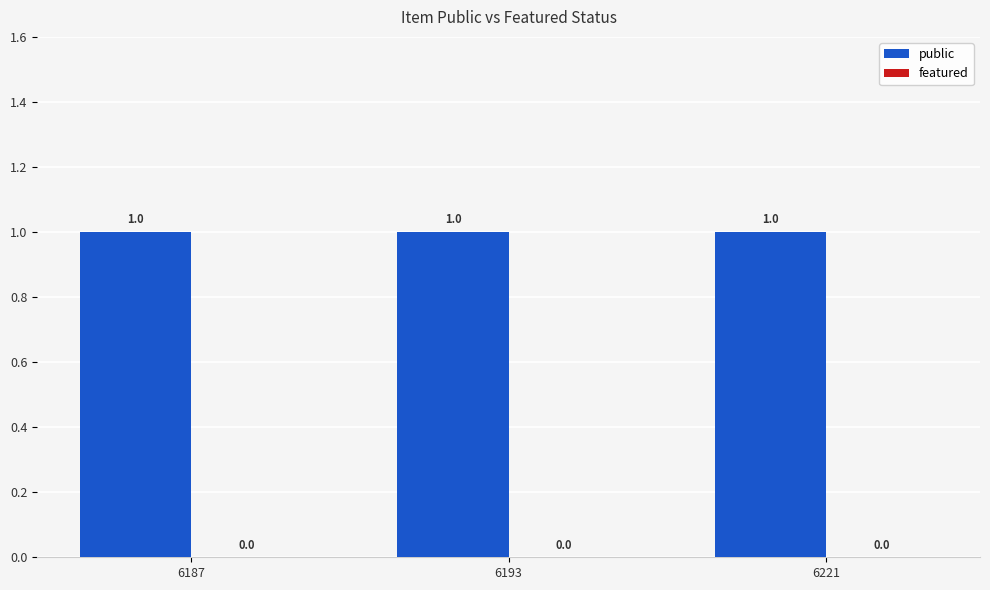

How many distinct data groups are displayed?

2